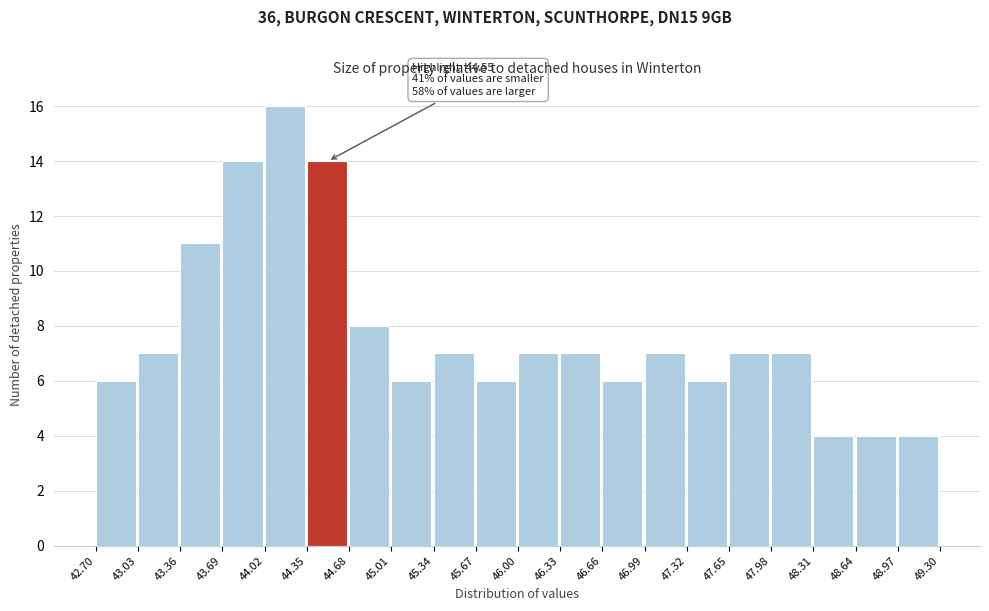

Over which range of the x-axis is the bar tallest?

44.02 to 44.35